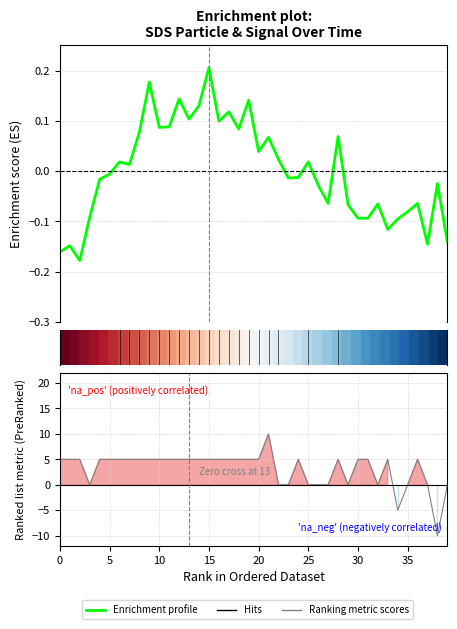

The Ranking metric scores series shows 1.7 at 28. True or false?

False